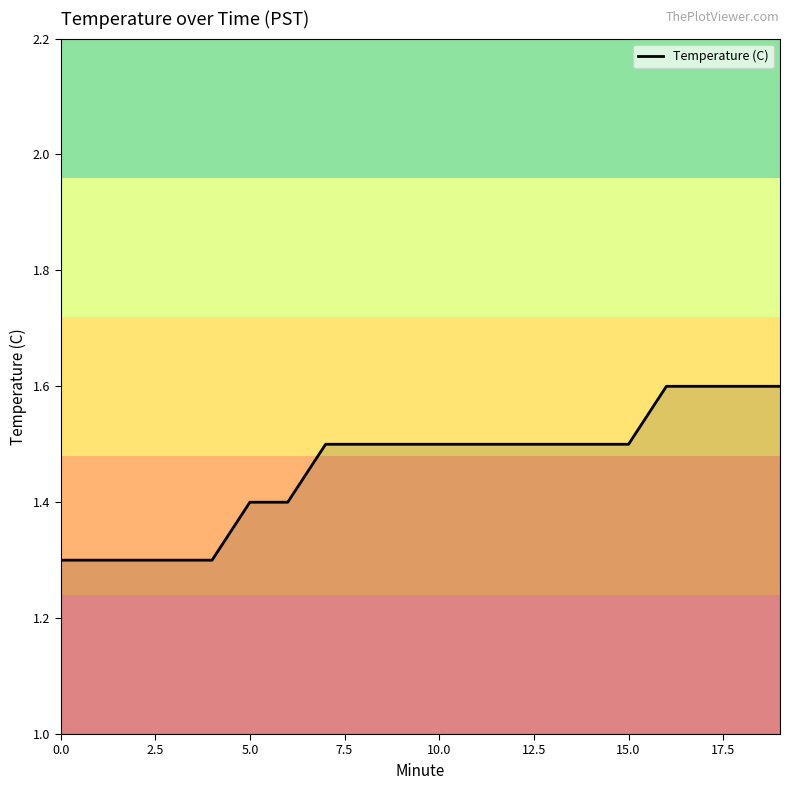

What is the difference between the second highest and minimum values?

0.3